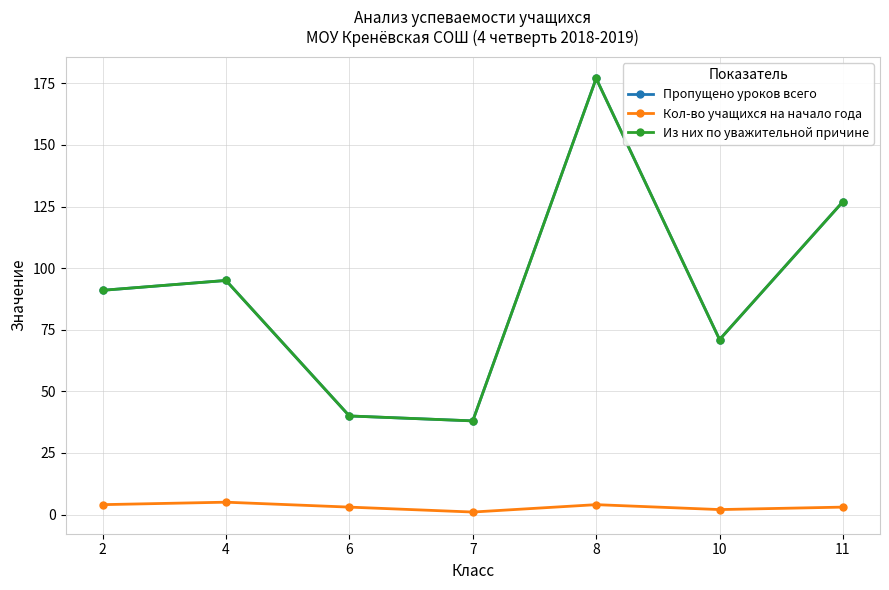

How many lines are shown in the chart?

3